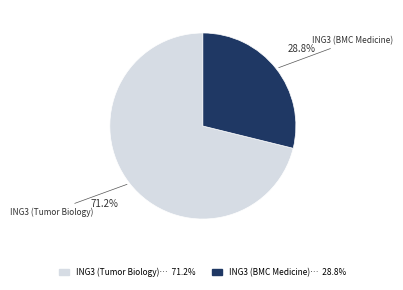

Is there any slice that represents more than half of the pie?

Yes